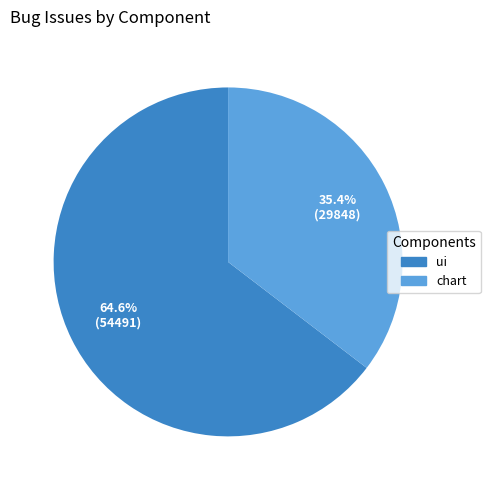

What is the total percentage of chart and ui?

100.0%